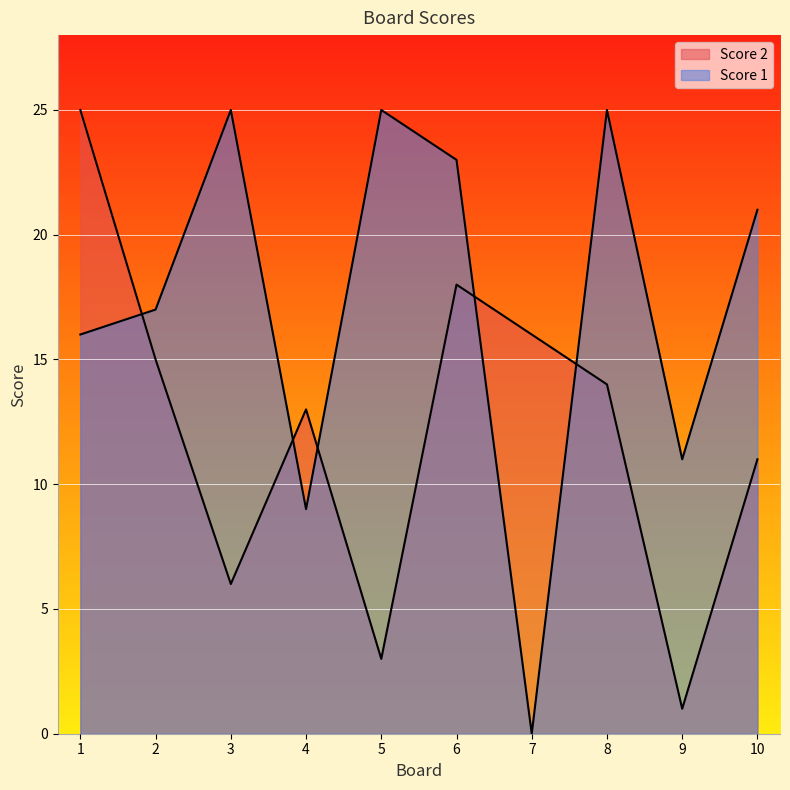

At which category does Score 2 reach its first local peak?

4